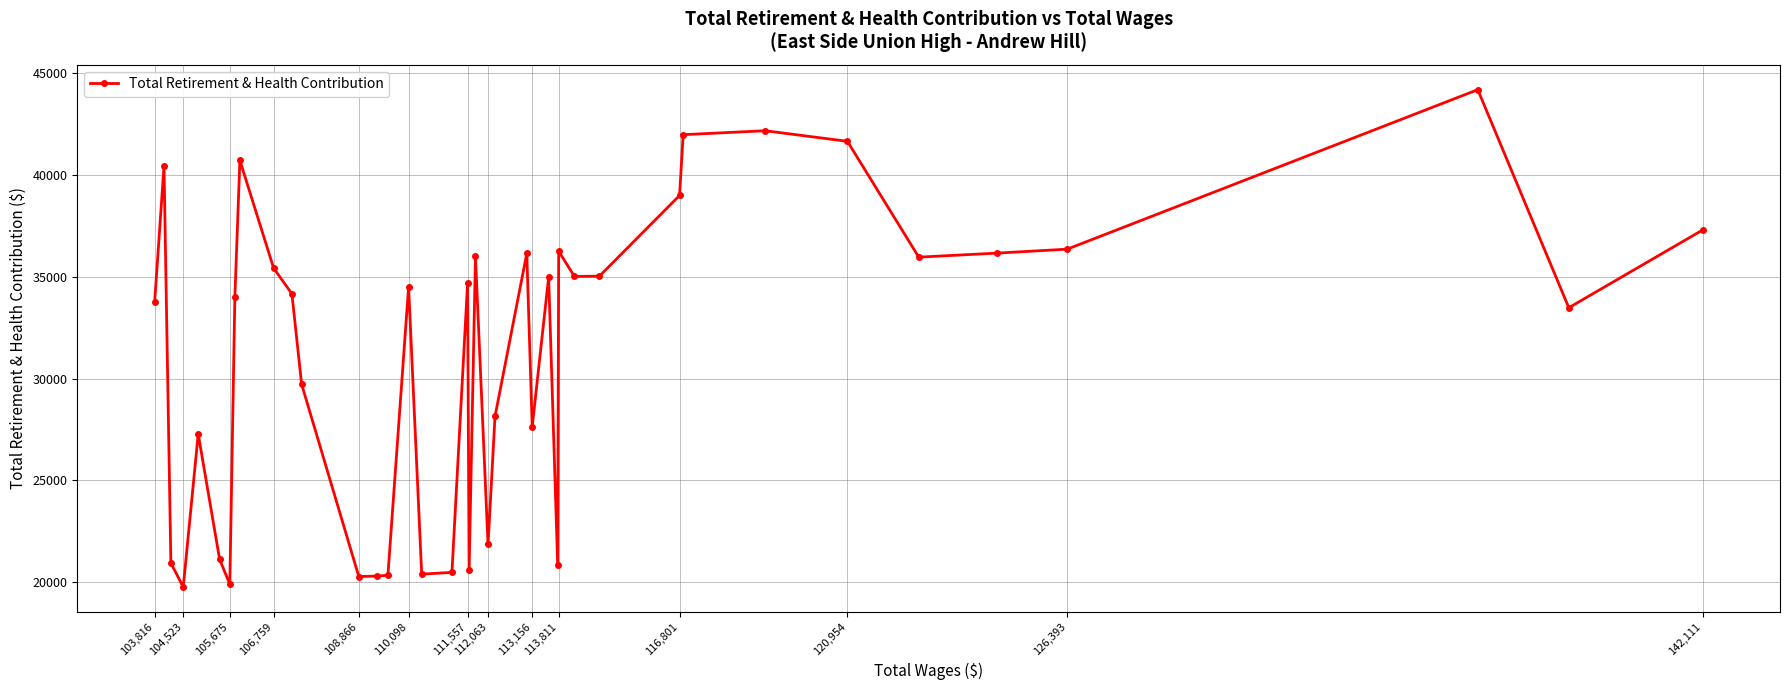

What is the value of the 13th point from the left?

20277